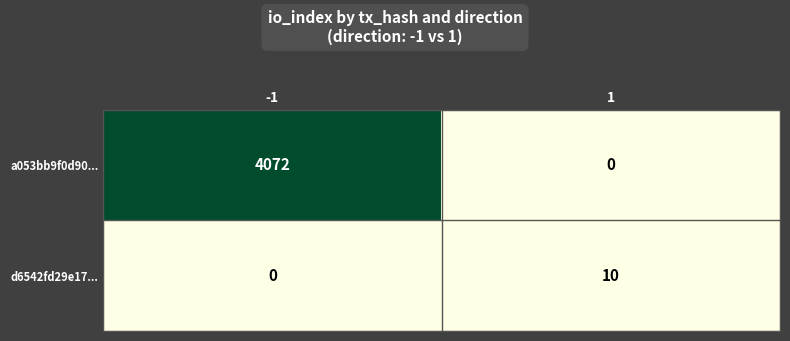

What is the sum of all a053bb9f0d90... values?

4072